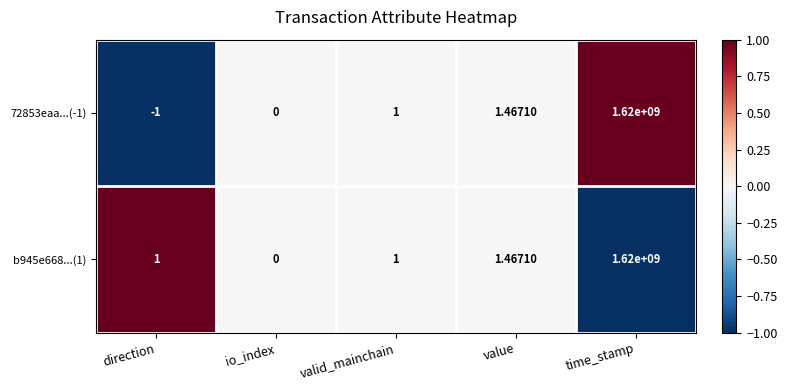

At which label is 72853eaa...(-1) closest to 809999999?

value